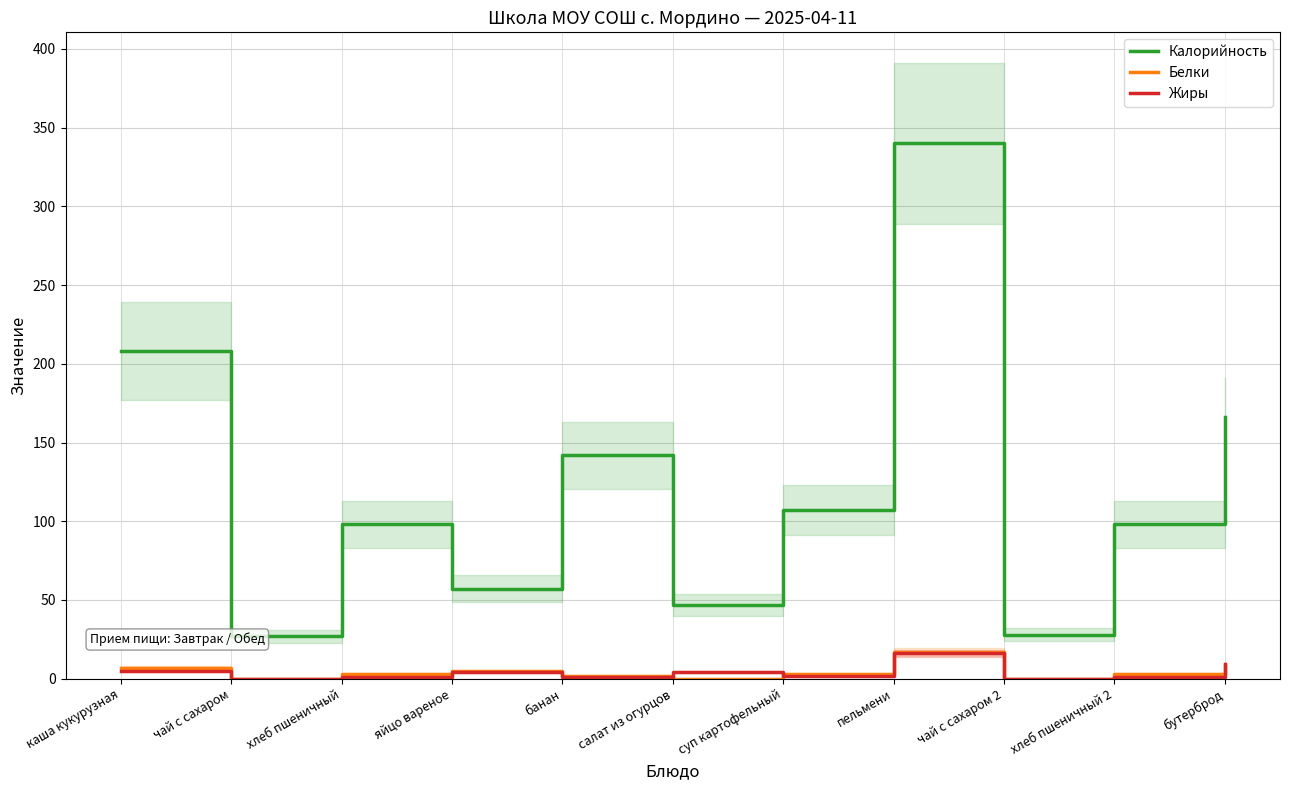

Where is the first local minimum for Калорийность?

чай с сахаром